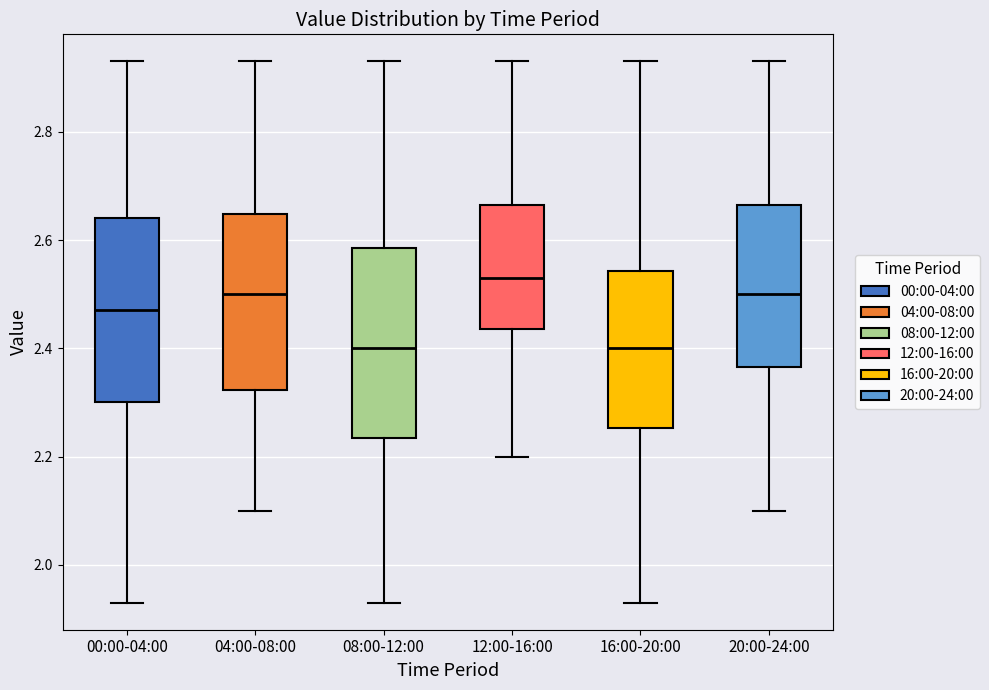

Reading left to right, transcribe this box plot: for each box, give where its median line is, the range the box spans, and where its two whiskers end, as read against the y-axis. The values are not printed on the chart, so give them approximately, as read against the axis.

00:00-04:00: median 2.48, box 2.30 to 2.64, whiskers 1.94 to 2.94
04:00-08:00: median 2.50, box 2.32 to 2.64, whiskers 2.10 to 2.94
08:00-12:00: median 2.40, box 2.24 to 2.58, whiskers 1.94 to 2.94
12:00-16:00: median 2.54, box 2.44 to 2.66, whiskers 2.20 to 2.94
16:00-20:00: median 2.40, box 2.26 to 2.54, whiskers 1.94 to 2.94
20:00-24:00: median 2.50, box 2.36 to 2.66, whiskers 2.10 to 2.94